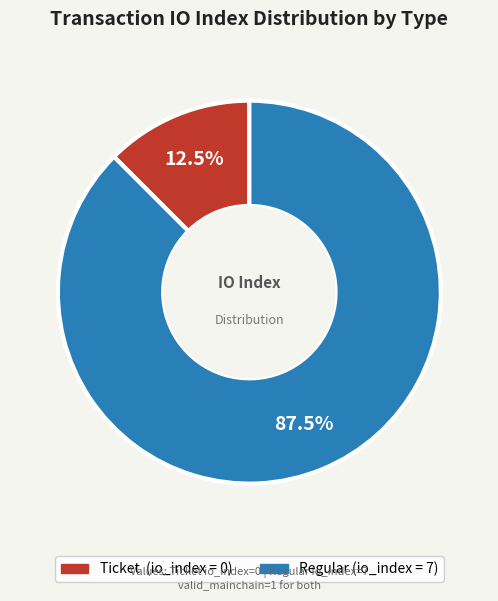

Which category accounts for the majority?

Regular